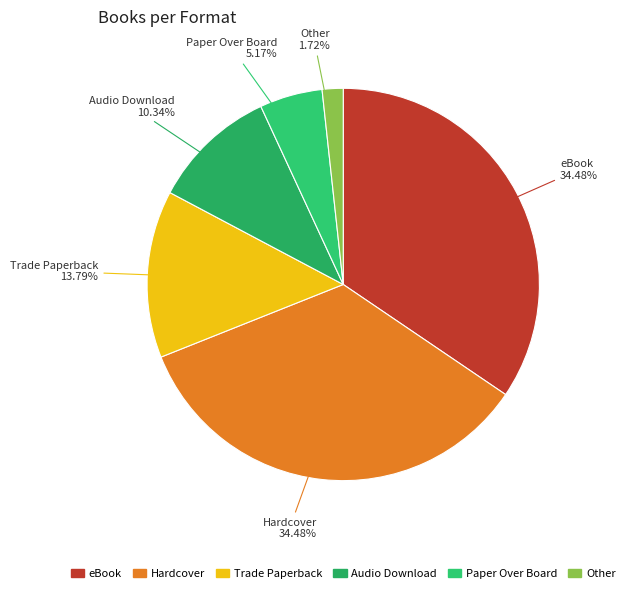

Combined, what portion of the pie is Trade Paperback and eBook?

48.3%